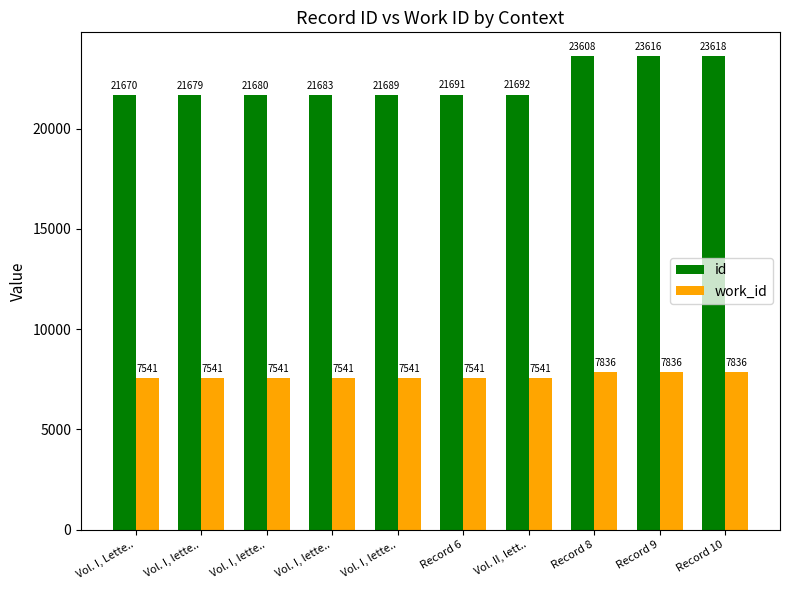

How many values in the id series are below 21691?

5